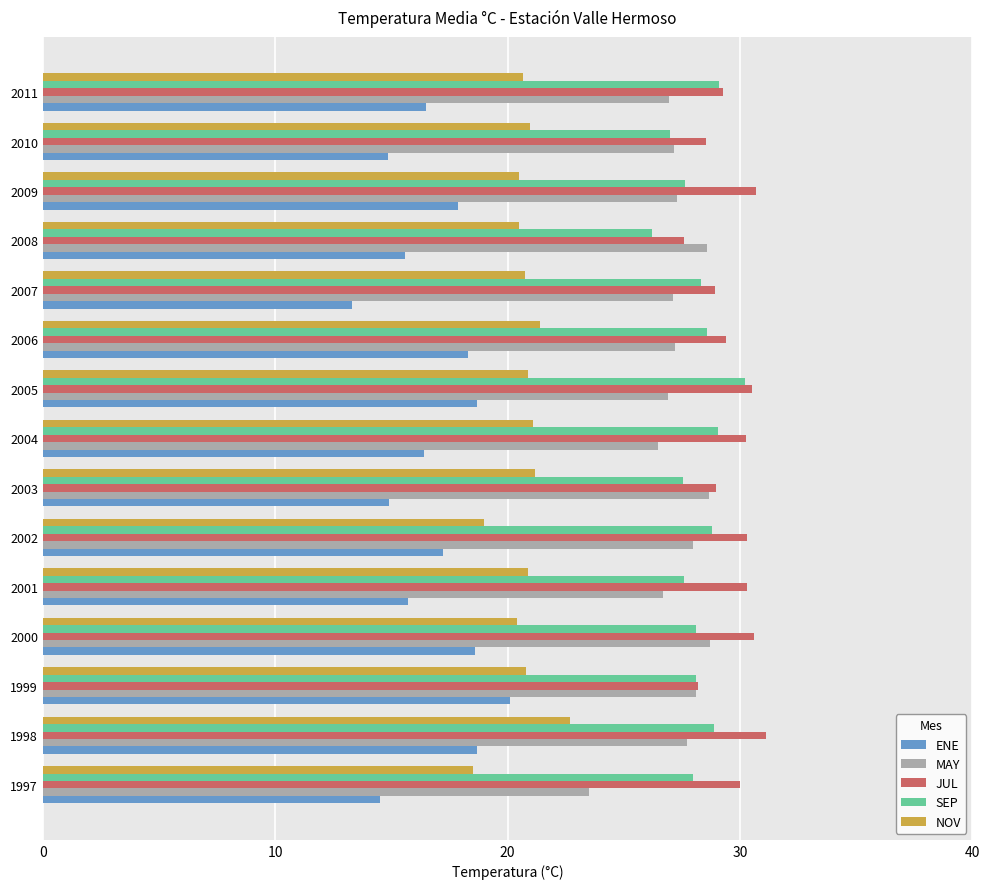

What is the lowest value of the SEP series?

26.2